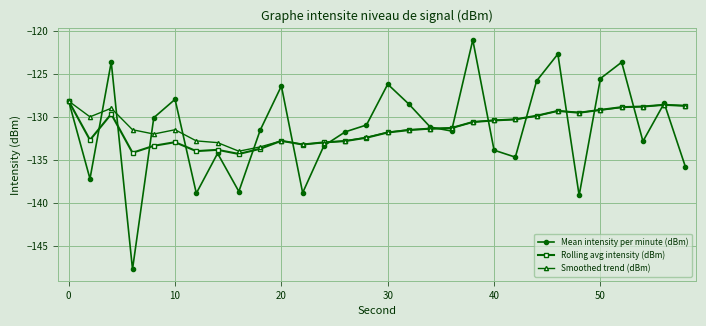

At how many categories does at least one series exceed -138?

30